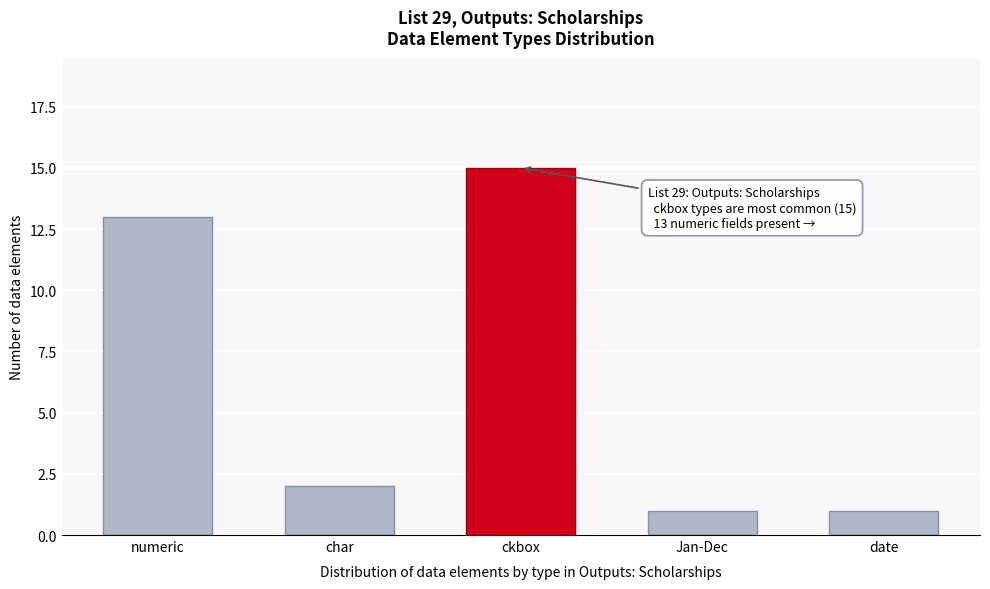

Reading right to left, transcribe all the data shown in this chart.

1	1	15	2	13